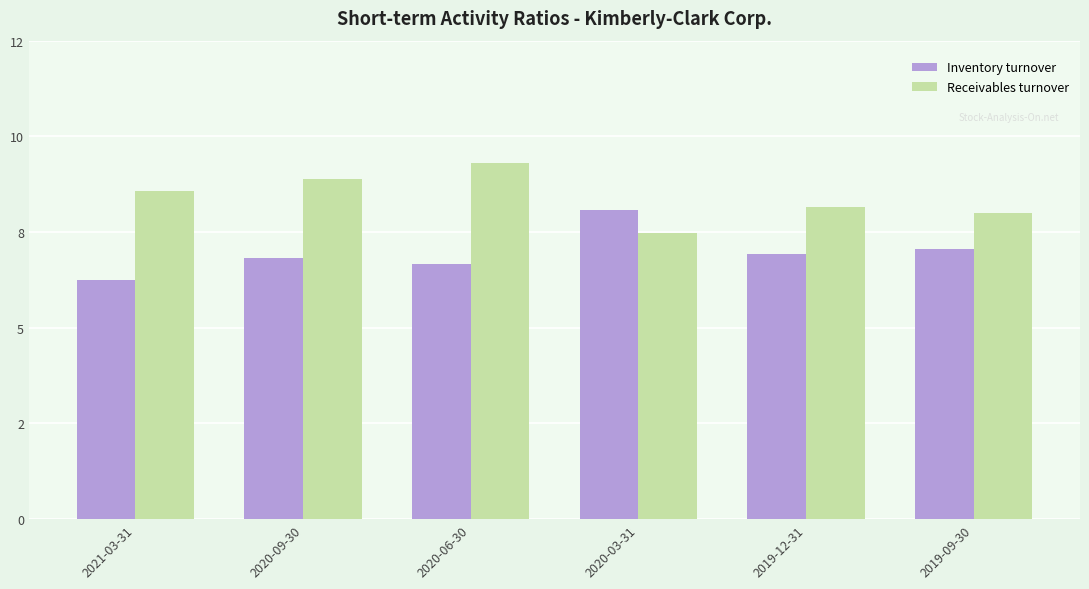

What is the minimum value for Receivables turnover?

7.5